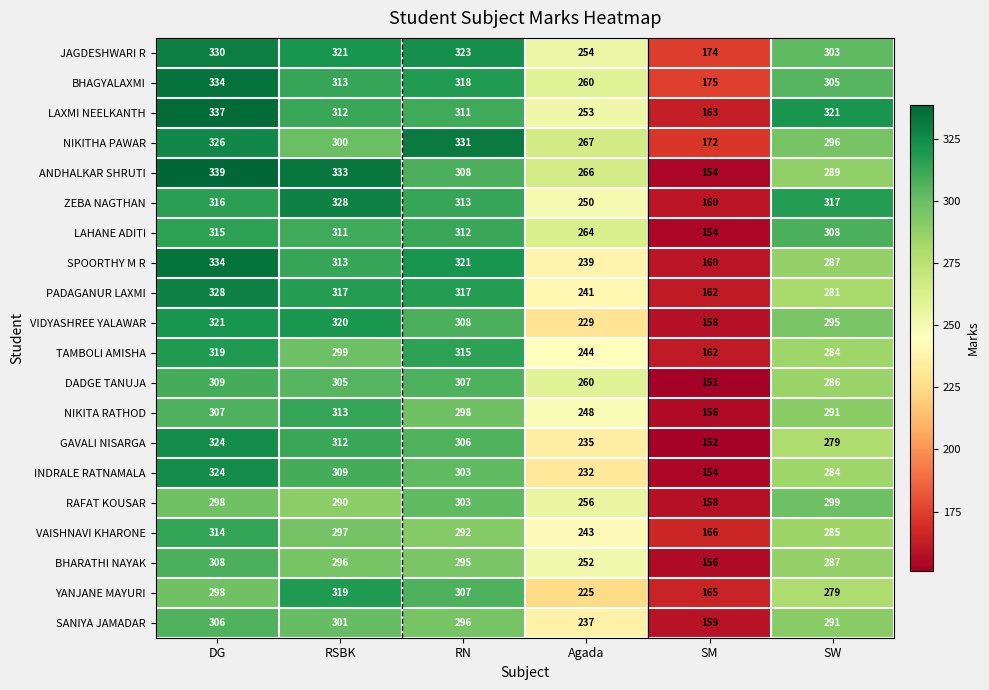

At which label does VIDYASHREE YALAWAR first exceed 308?

DG